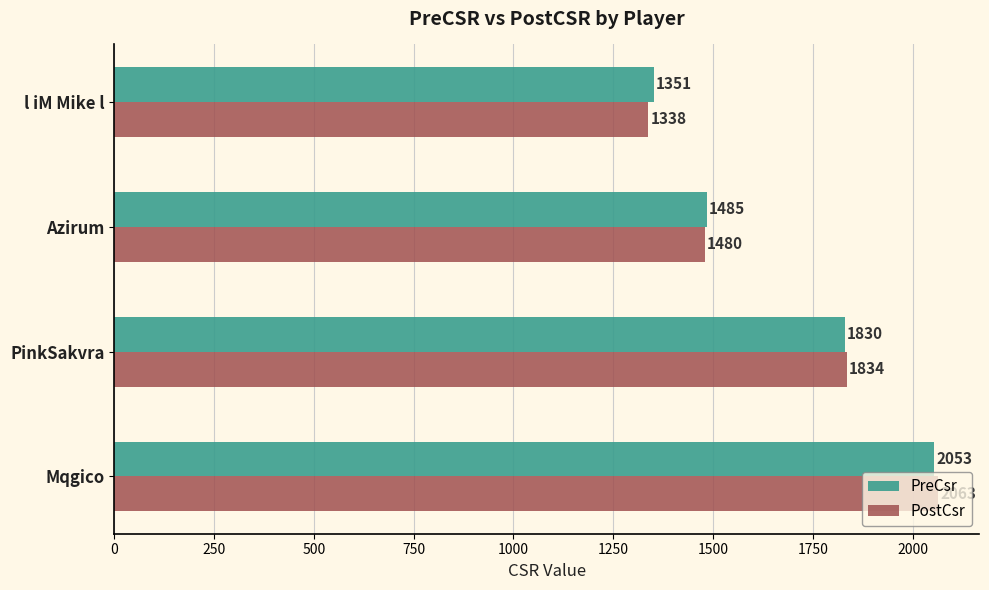

What are all the series names shown in the legend?

PreCsr, PostCsr